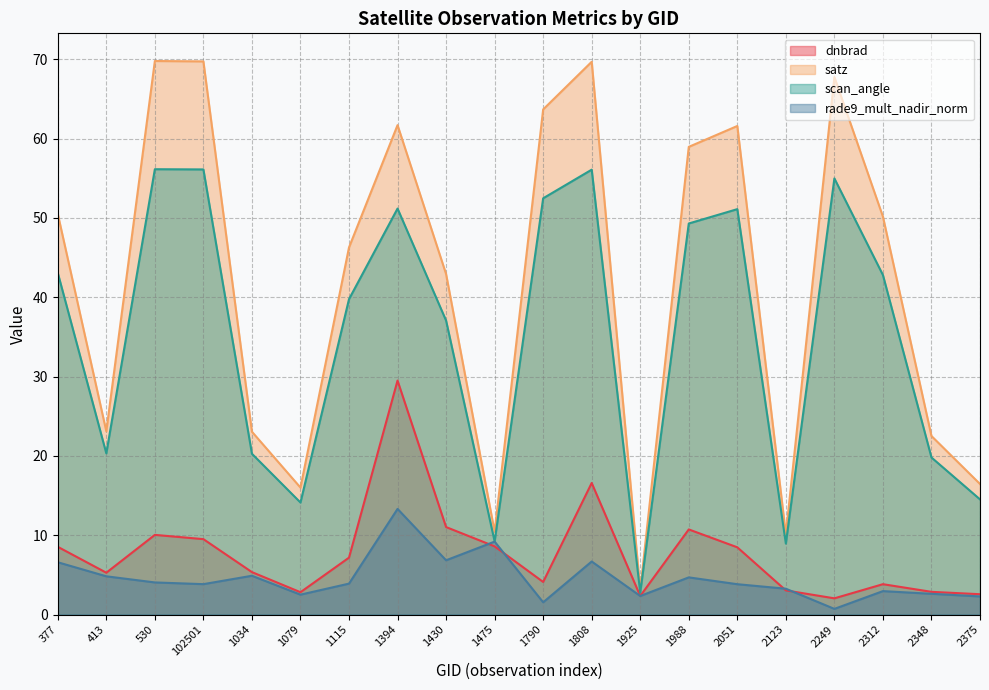

What is the total value across all series at 1394?

155.7